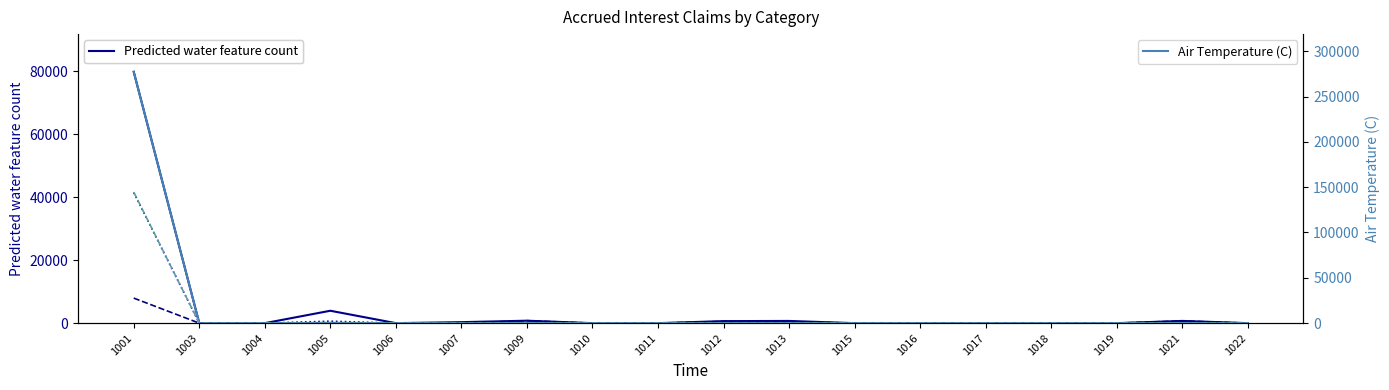

At which category does the chart reach its minimum across all series?

1003